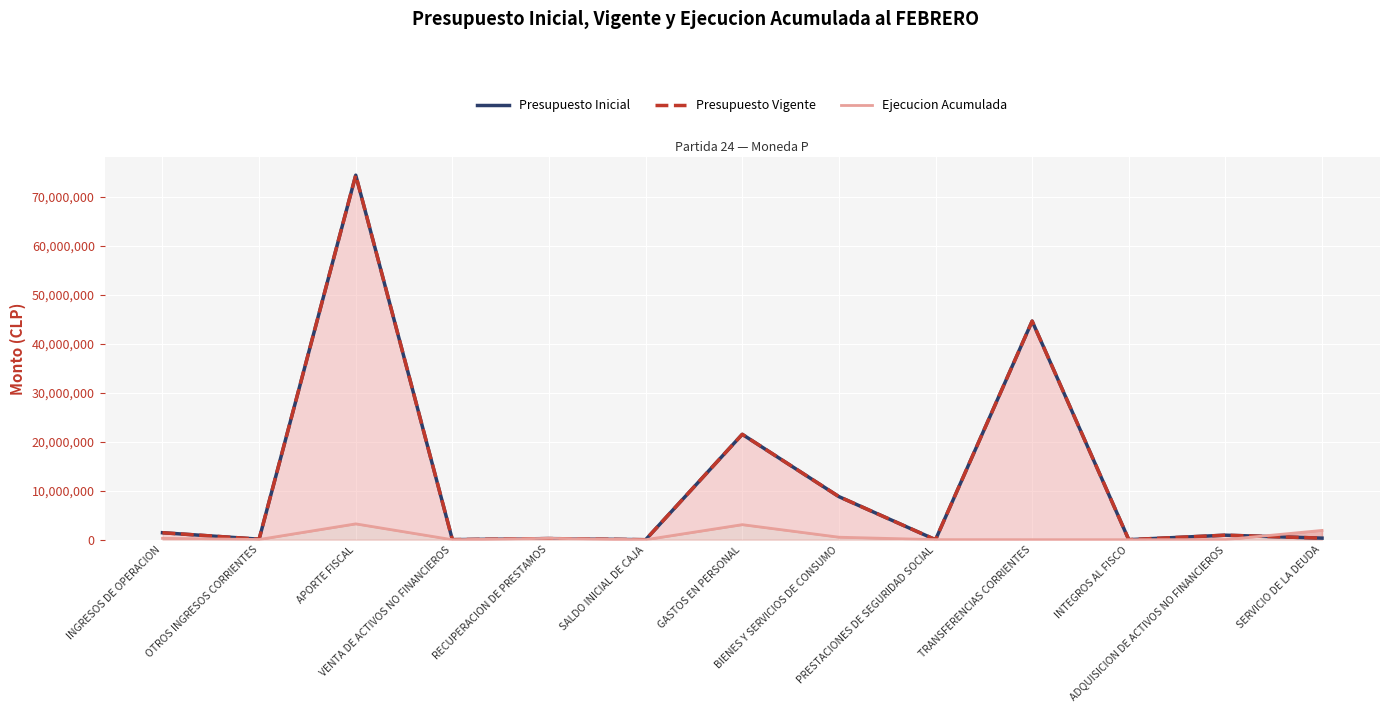

What is the difference between the second highest and minimum values in the Presupuesto Inicial series?

44618546